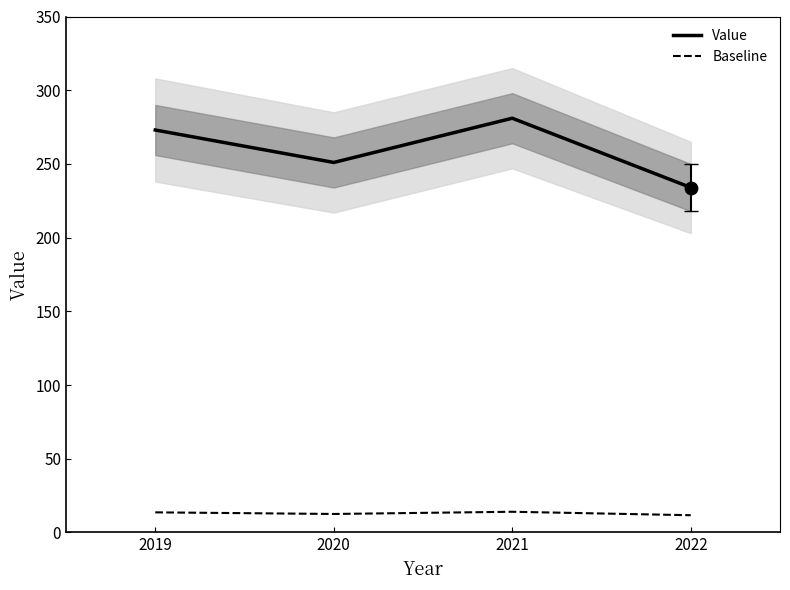

At how many categories does at least one series exceed 129?

4